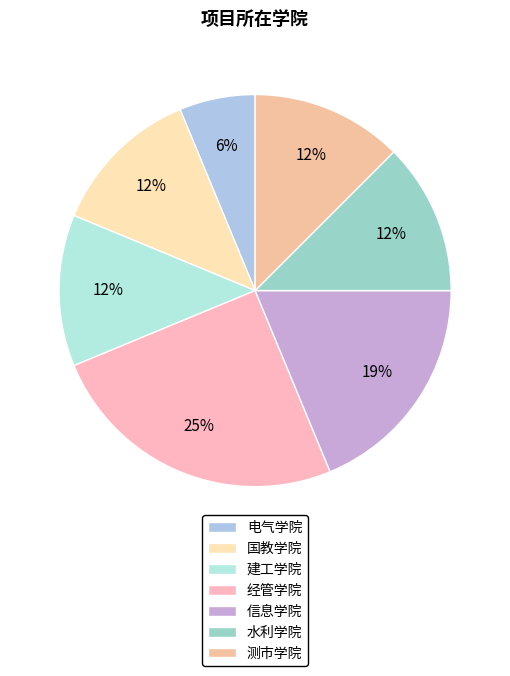

Count the number of slices in the pie.

7